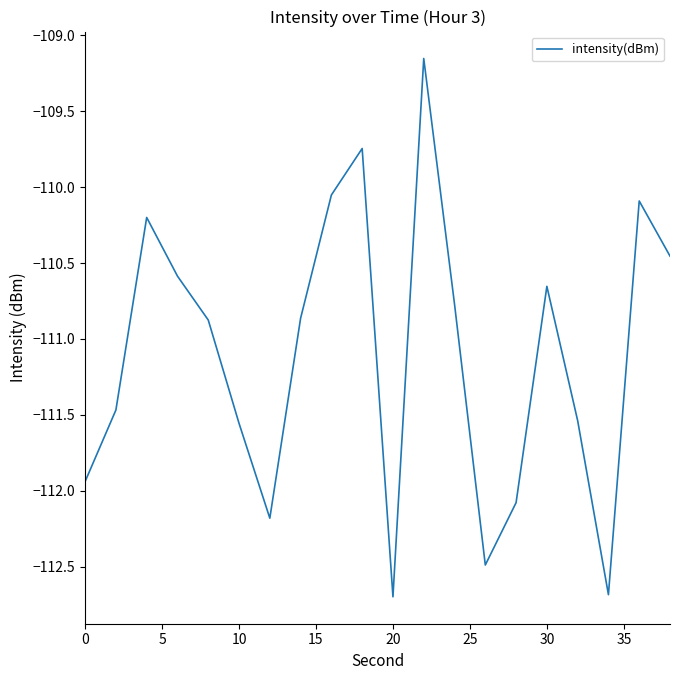

What is the difference between the maximum and minimum values?

3.5